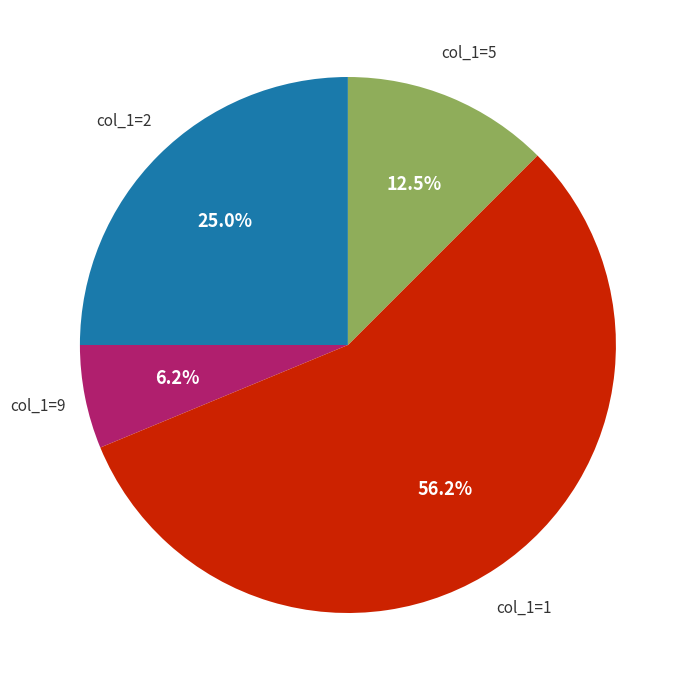

Is there any slice that represents more than half of the pie?

Yes